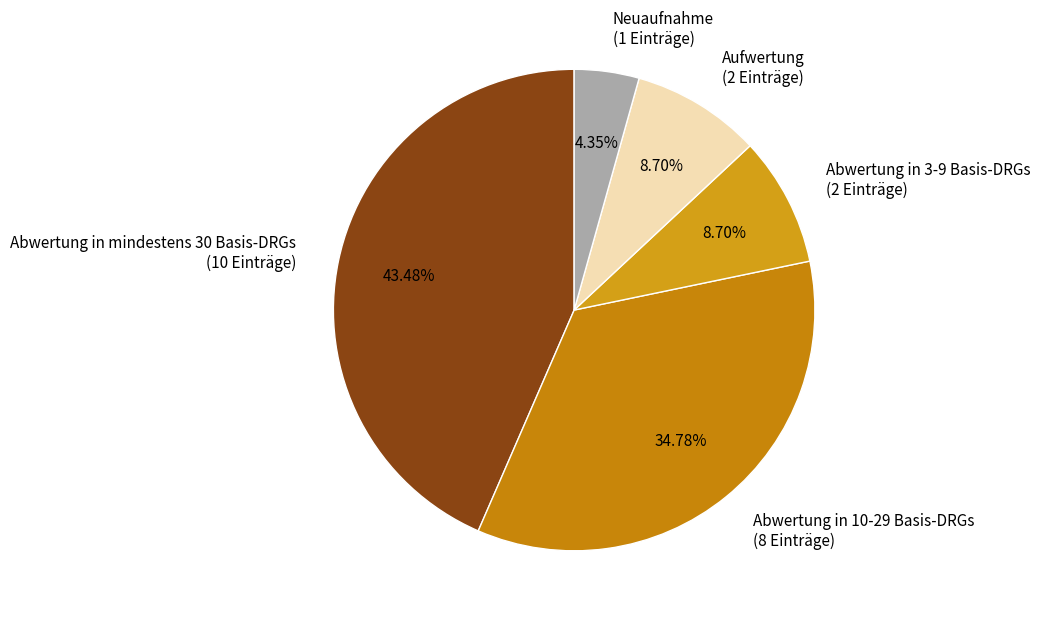

How many slices are in this pie chart?

5